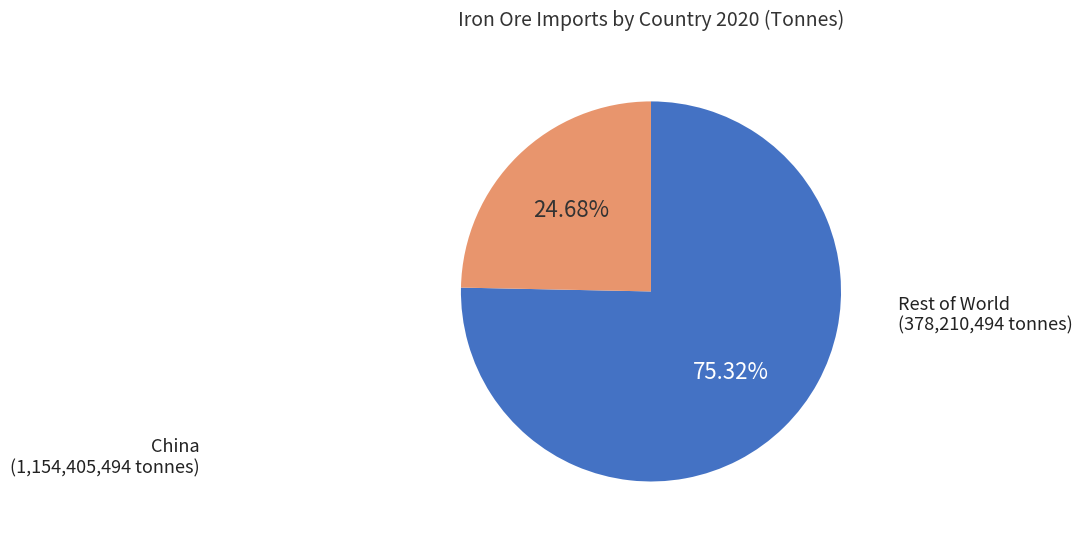

To the nearest percent, what is the difference between the largest and smallest slice percentages?

51%